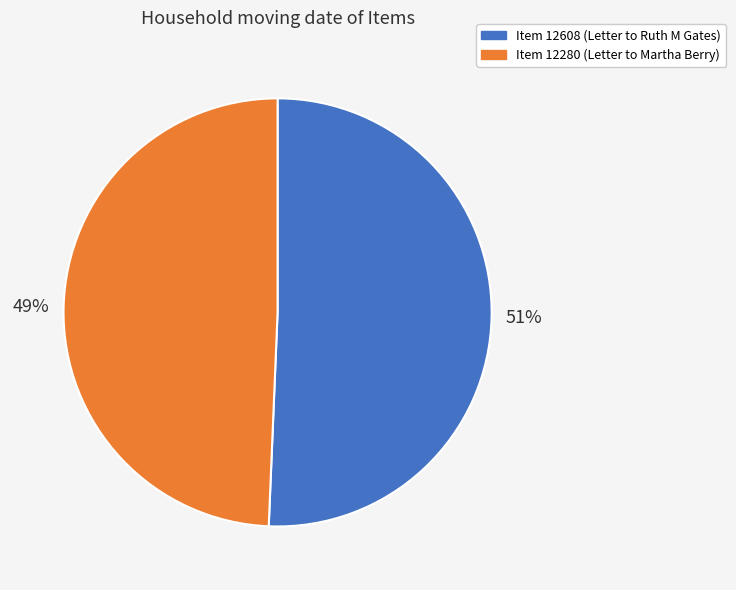

How many slices are in this pie chart?

2